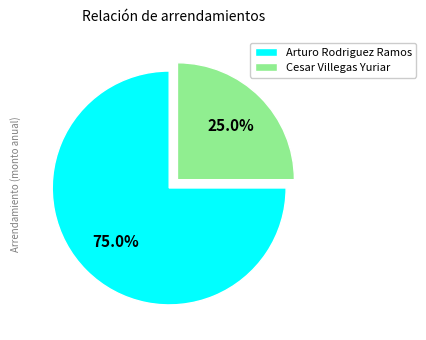

How much of the chart is everything except Arturo Rodriguez Ramos?

25.0%